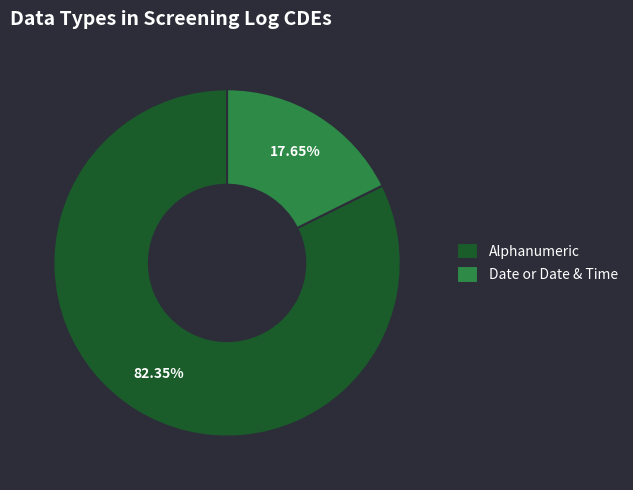

Is the sum of Date or Date & Time and Alphanumeric greater than half?

Yes